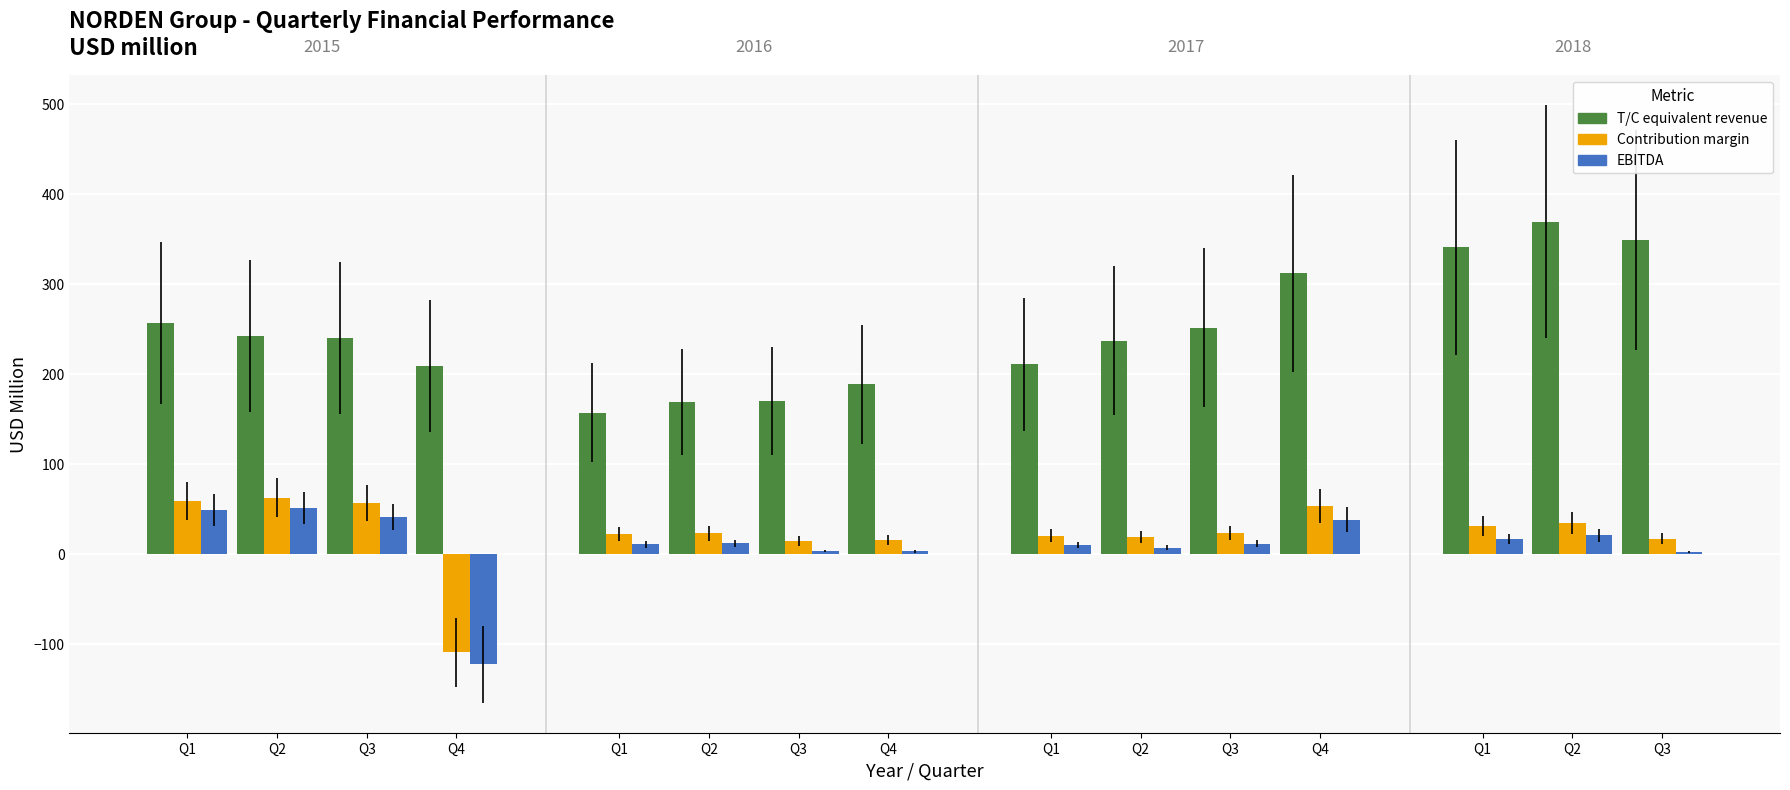

Reading left to right, transcribe all the data shown in this chart.

T/C equivalent revenue: 0=257.1	1=242.4	2=240.3	3=208.9	4=157.0	5=169.0	6=170.5	7=188.9	8=211.1	9=237.2	10=251.7	11=312.0	12=340.7	13=369.3	14=349.3
Contribution margin: 0=59.2	1=63.1	2=57.2	3=-108.7	4=22.3	5=23.2	6=15.0	7=15.7	8=20.7	9=19.1	10=23.7	11=53.4	12=31.8	13=35.2	14=17.3
EBITDA: 0=49.3	1=51.7	2=41.5	3=-122.1	4=11.4	5=12.2	6=3.8	7=3.2	8=10.3	9=7.4	10=12.0	11=38.7	12=17.1	13=21.0	14=2.6